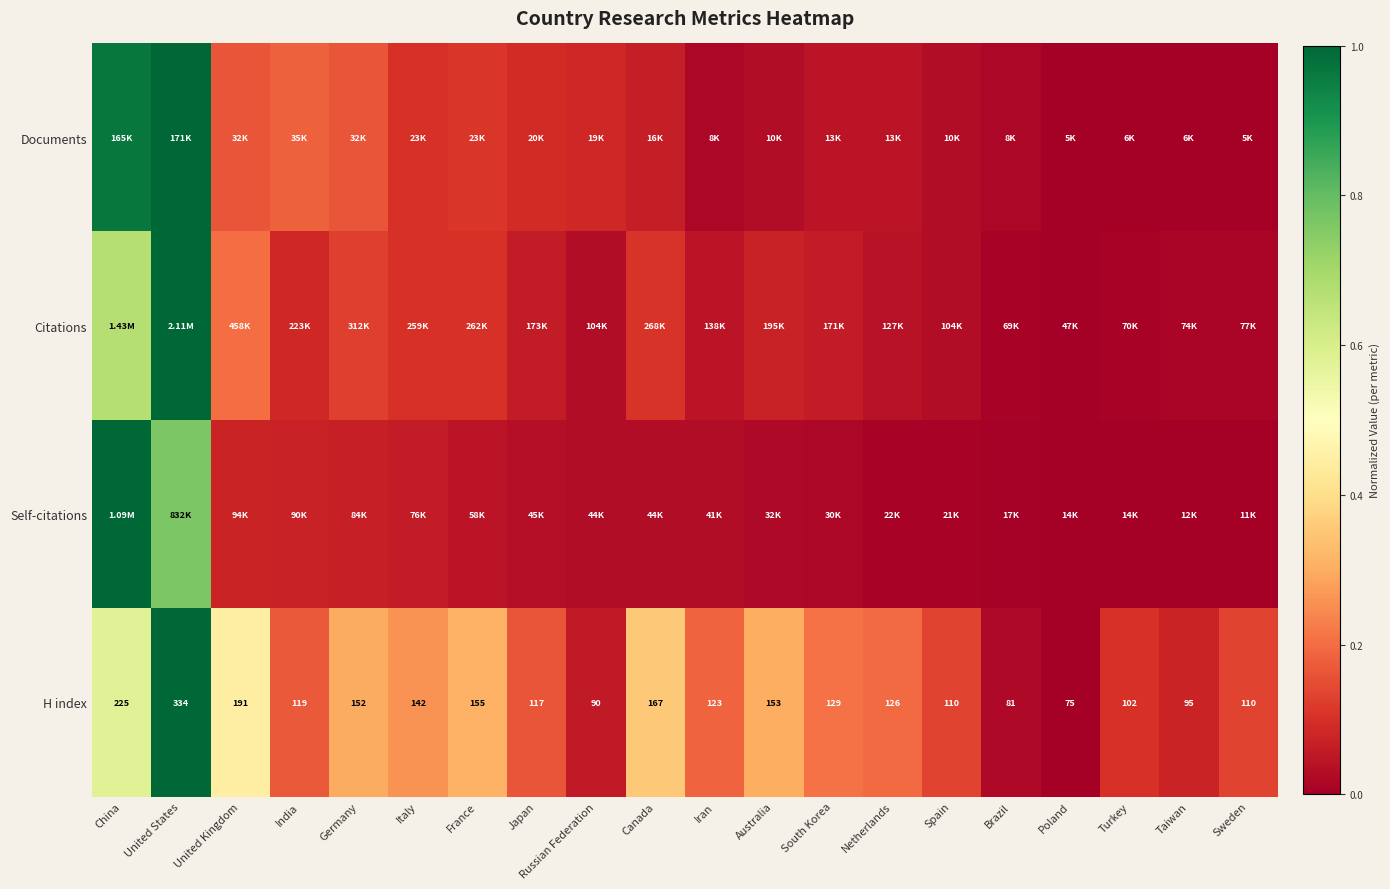

At which category is the sum across all series the highest?

United States